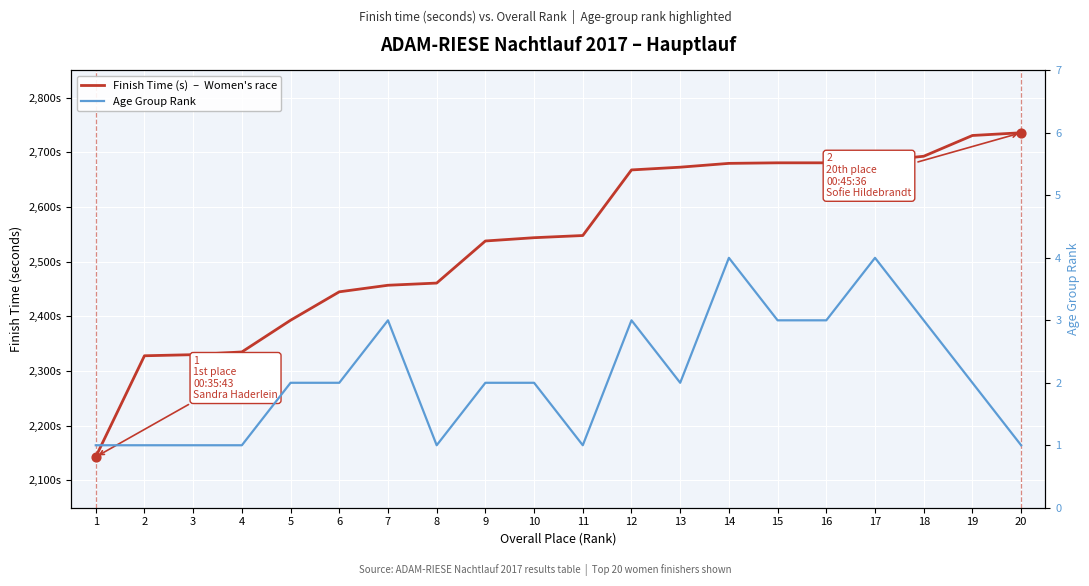

Which series has the largest Y range (max minus min)?

Finish Time (s)  –  Women's race